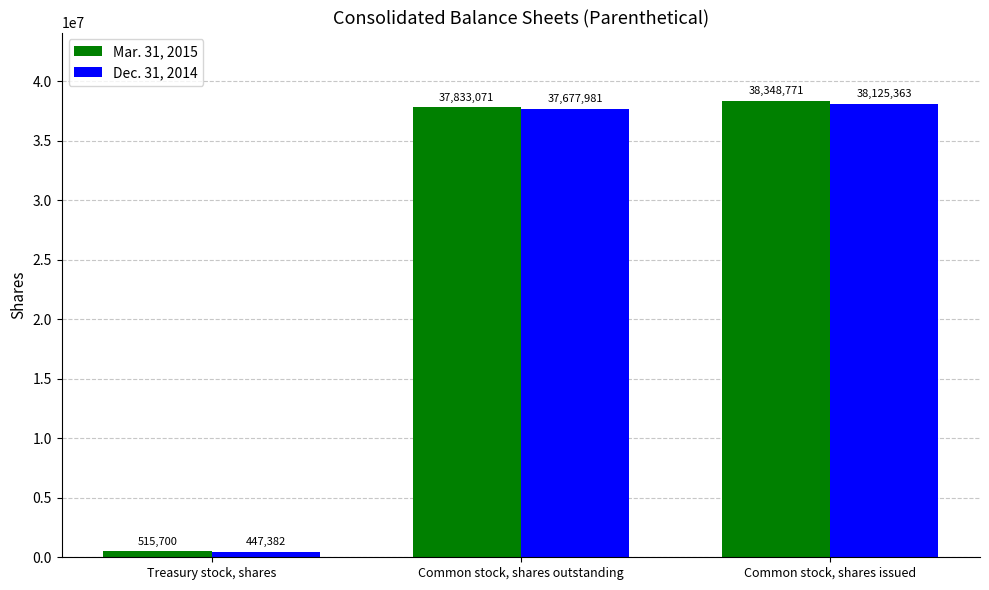

What is the sum of all Mar. 31, 2015 values?

76697542